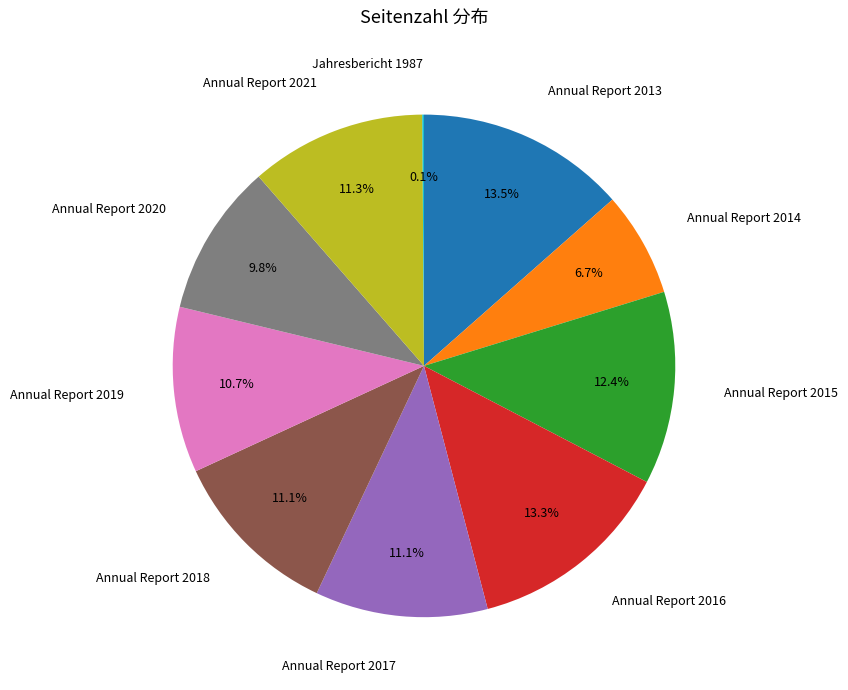

To the nearest percent, what percentage of the pie is Annual Report 2014?

7%